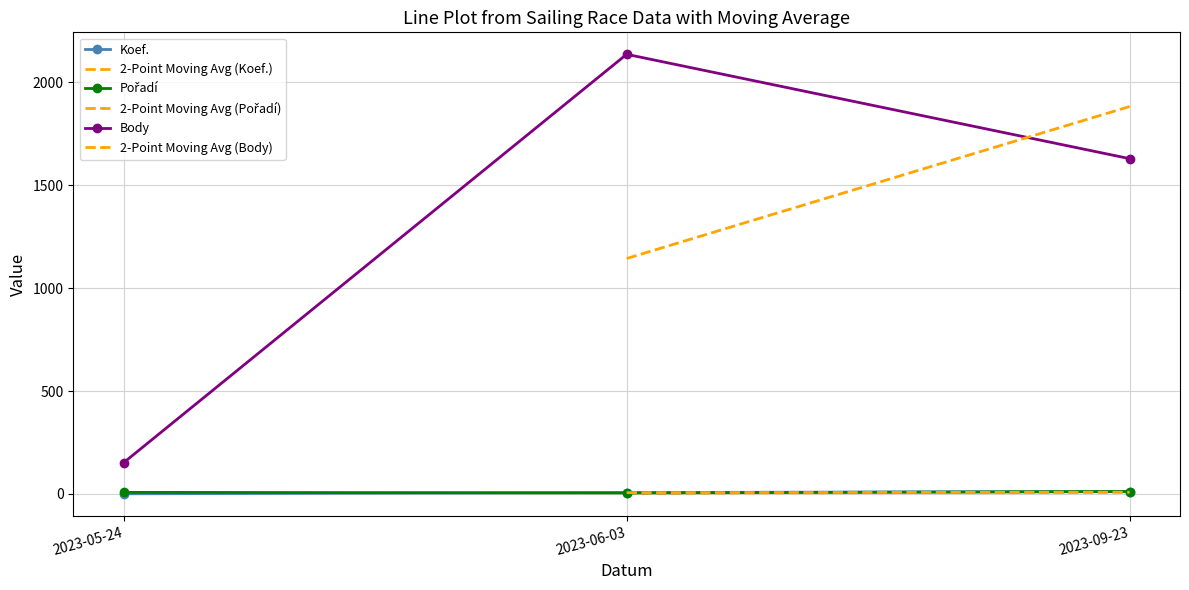

How many lines are shown in the chart?

3